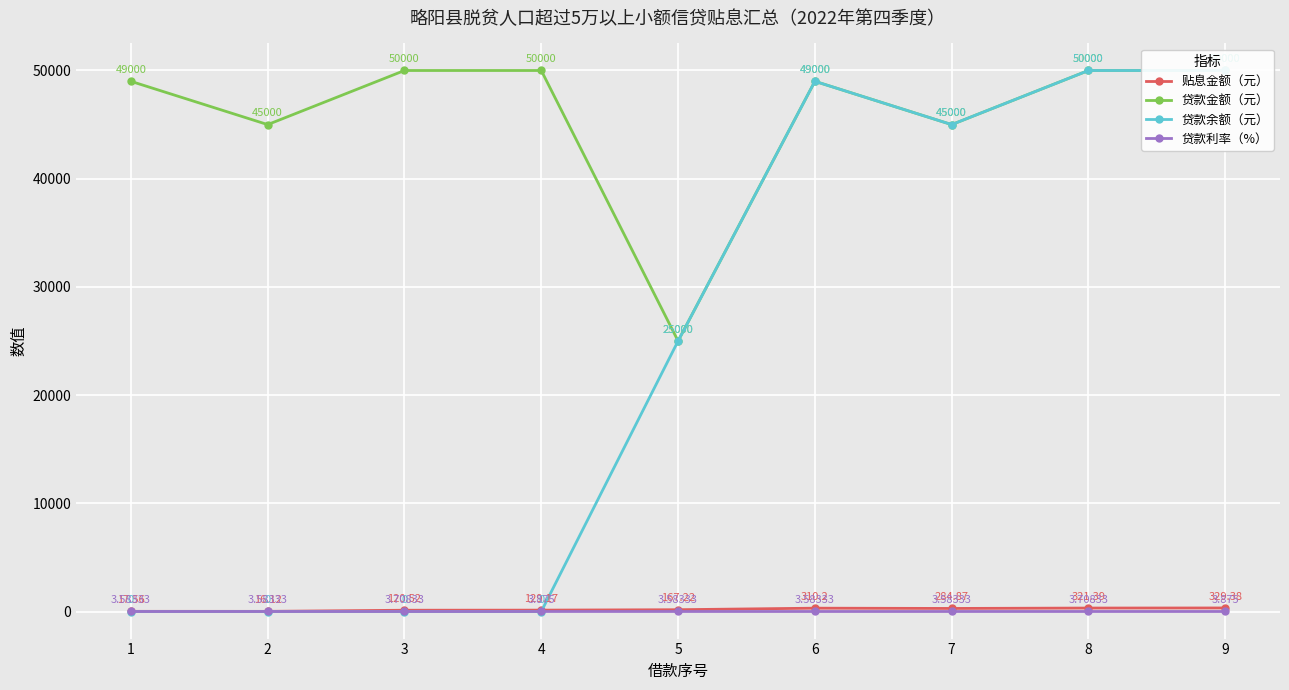

List the series in order of their peak value, lowest first.

贷款利率（%）, 贴息金额（元）, 贷款金额（元）, 贷款余额（元）